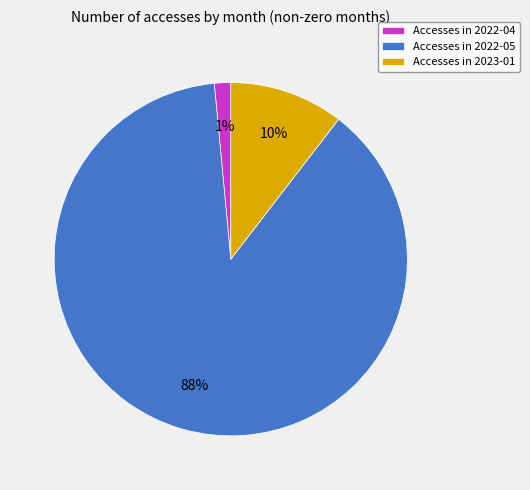

To the nearest percent, what is the difference between the Accesses in 2022-04 and Accesses in 2023-01 slice percentages?

9%